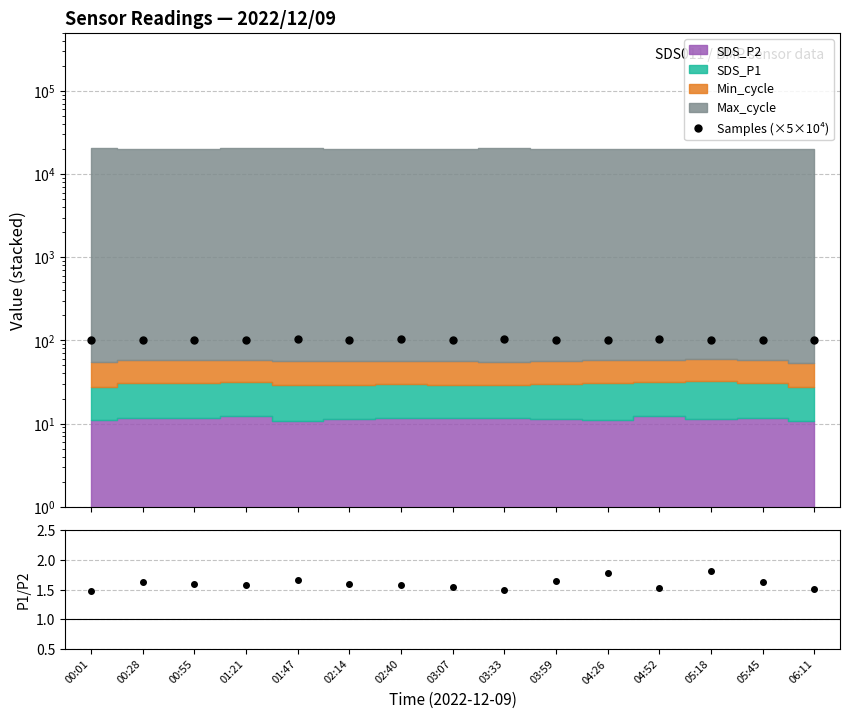

How many lines are shown in the chart?

2